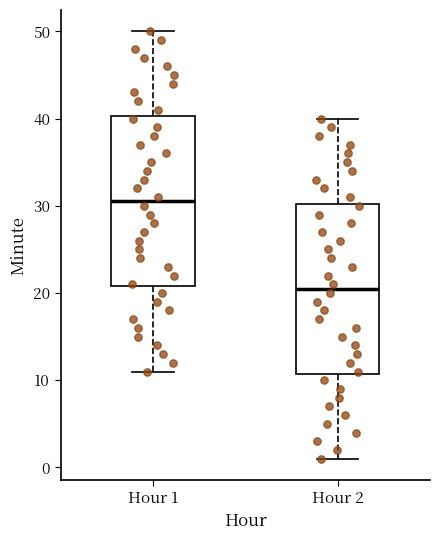

Which box's median line is the lowest?

Hour 2